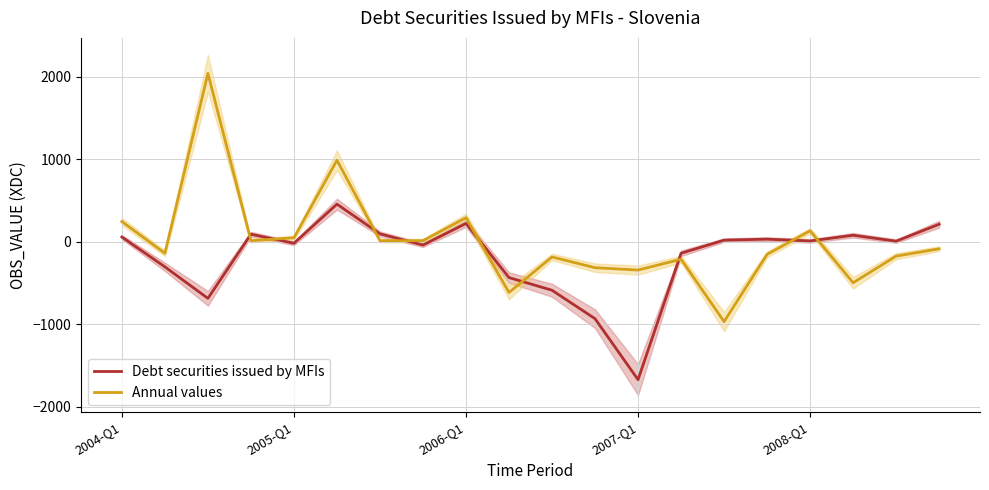

How many series are shown in this chart?

2